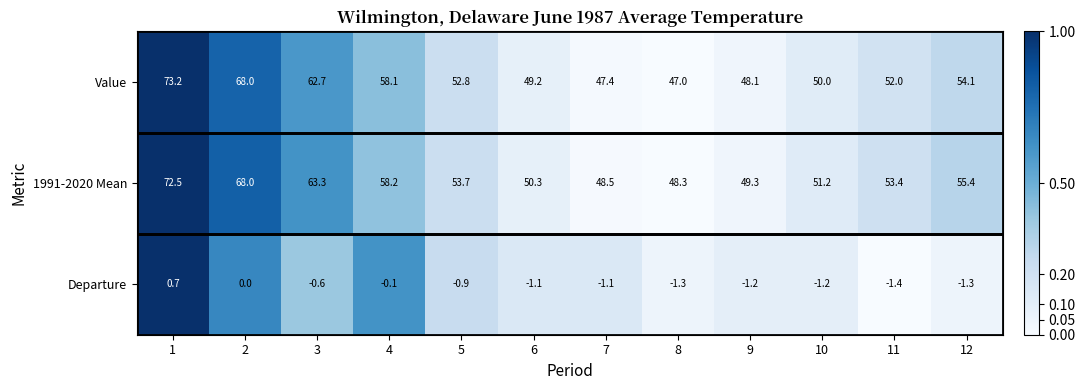

Which series has the largest total across all categories?

1991-2020 Mean